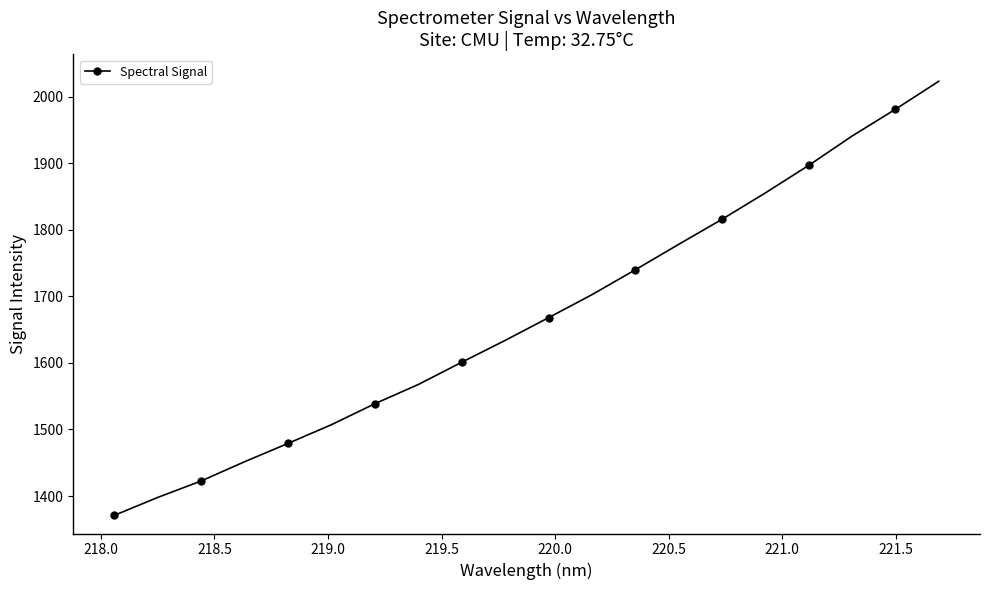

What is the value of the 12th point from the left?

1702.6